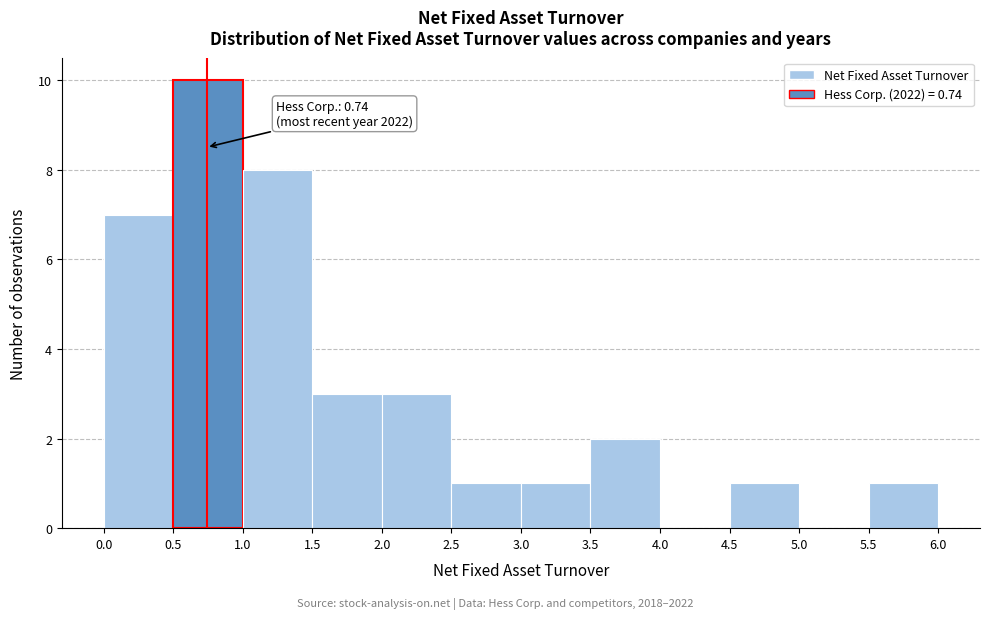

Over which range of the x-axis is the bar tallest?

0.5 to 1.0